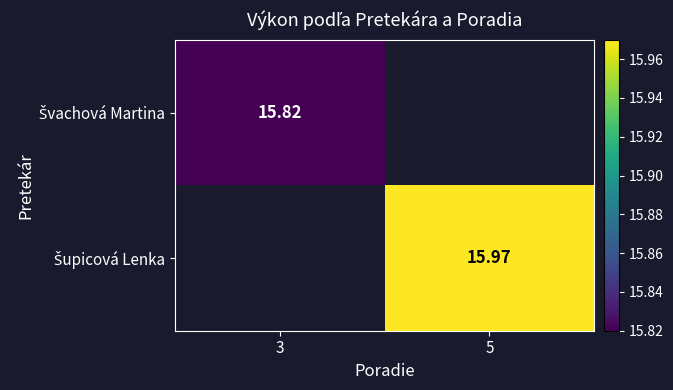

True or false: Šupicová Lenka has a value of 24.0 at 5.

False